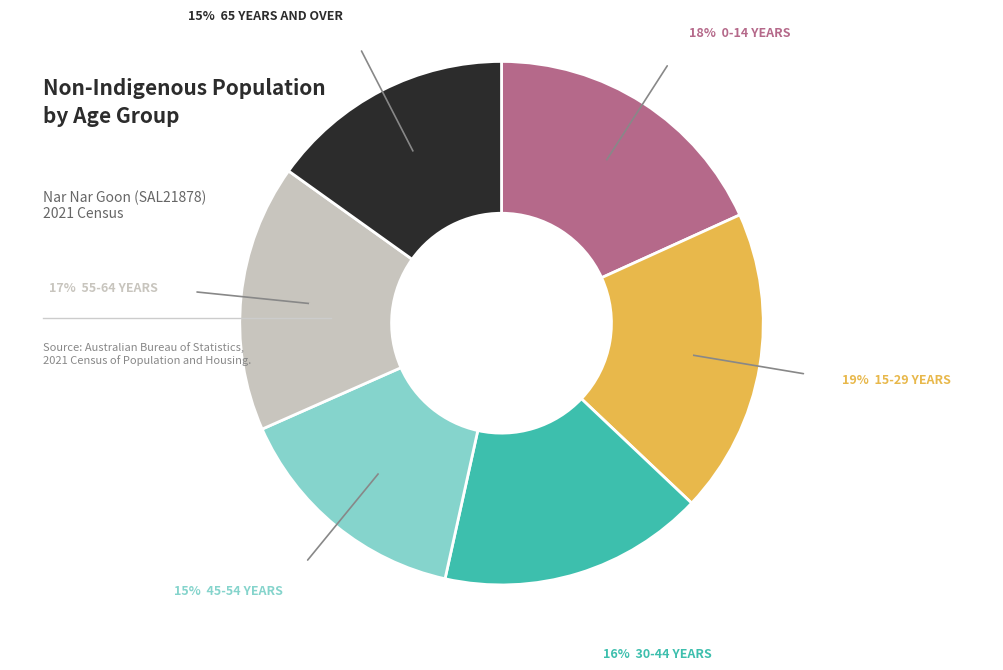

To the nearest percent, what is the average slice percentage?

17%